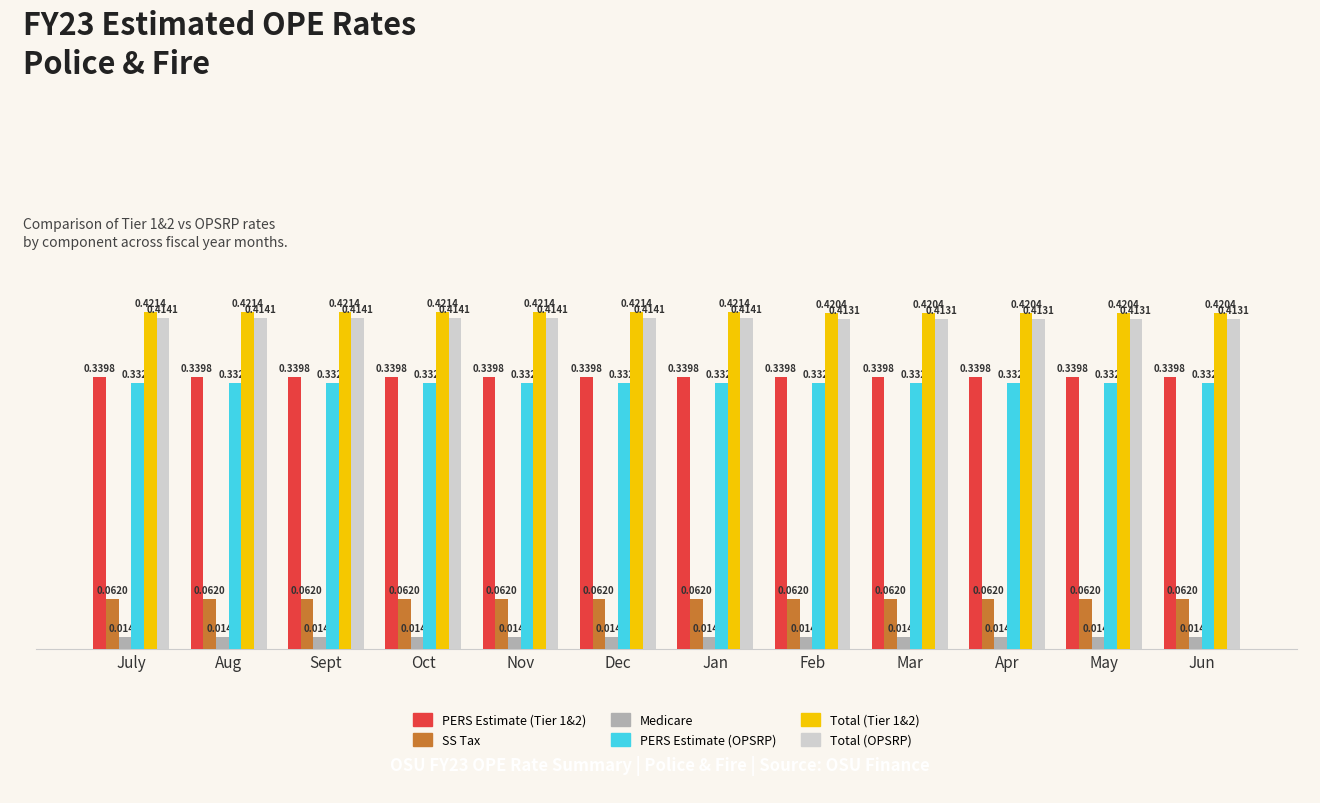

What is the sum of all PERS Estimate (Tier 1&2) values?

4.1